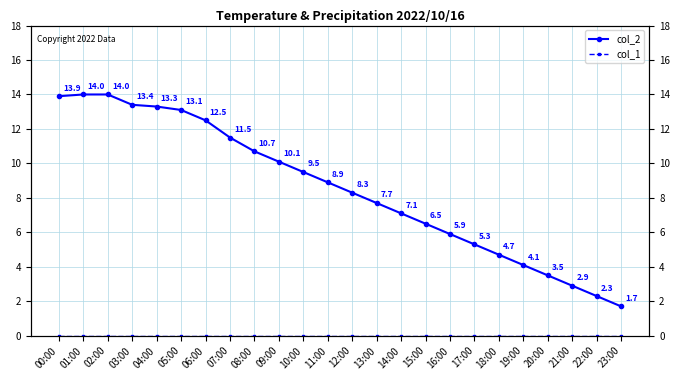

Is it true that col_1 equals 0.0 at 17:00?

True